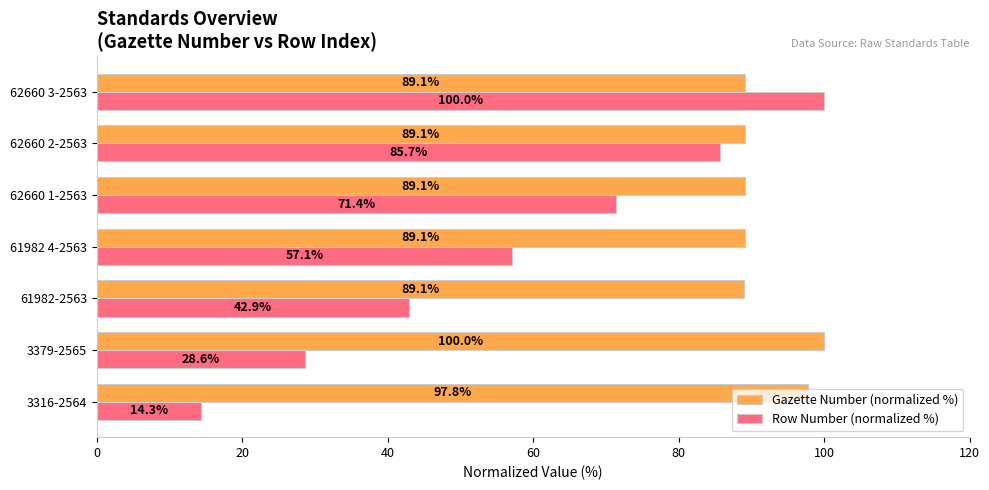

How many distinct data groups are displayed?

2